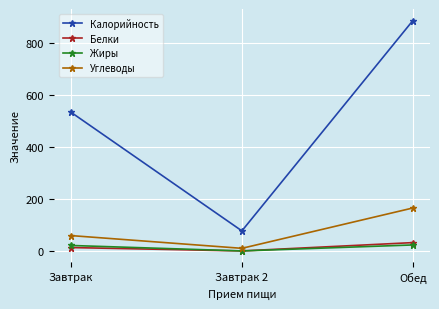

Count the number of categories in the chart.

3